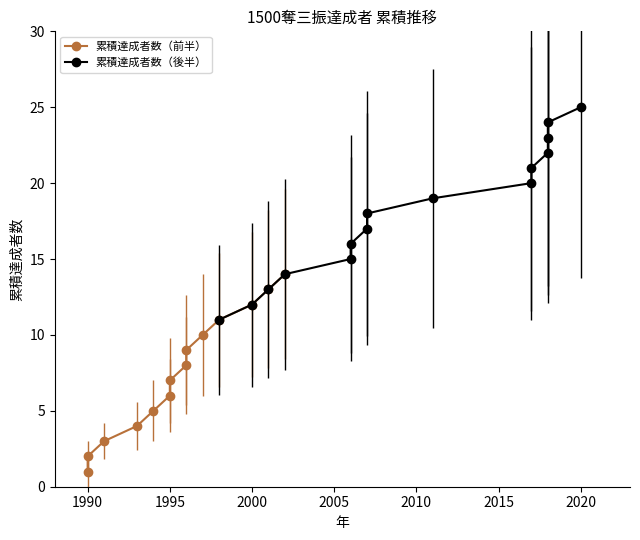

What is the label of the 17th point from the left?

2007-05-17